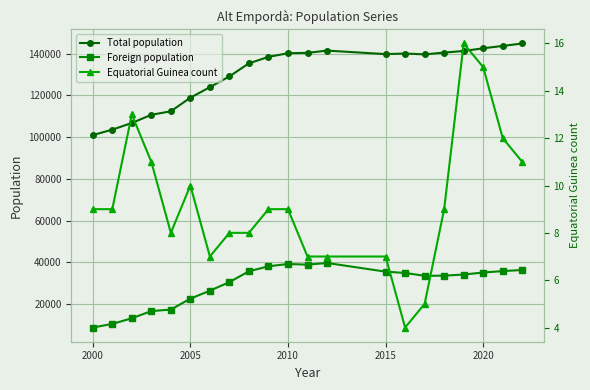

What is the lowest value of the Total population series?

101028